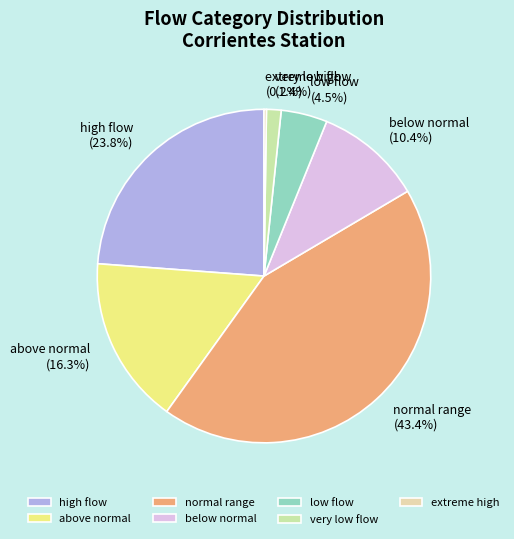

Is there any slice that represents more than half of the pie?

No